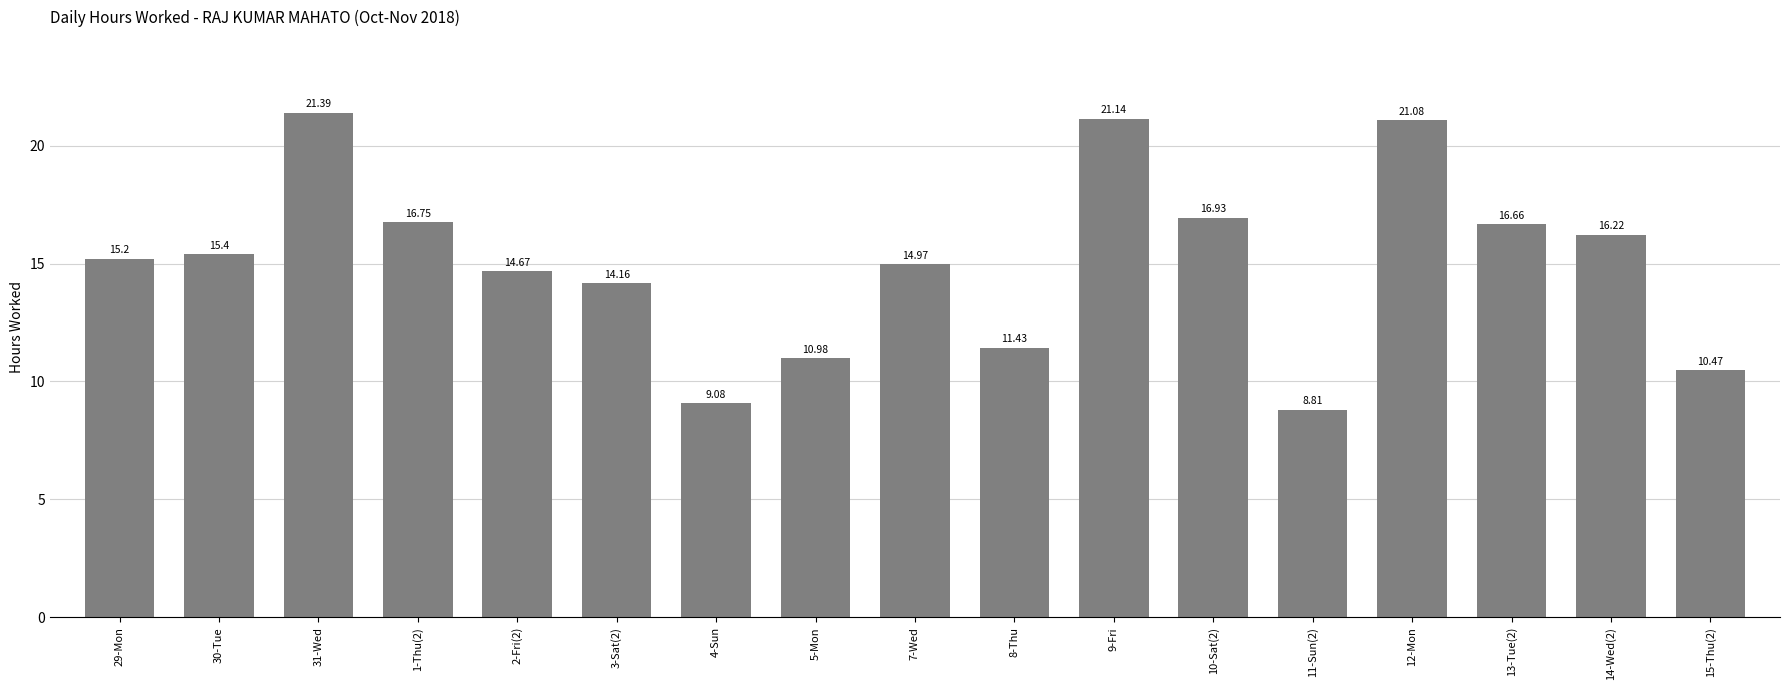

What is the difference between the values at 1-Thu(2) and 9-Fri?

4.4